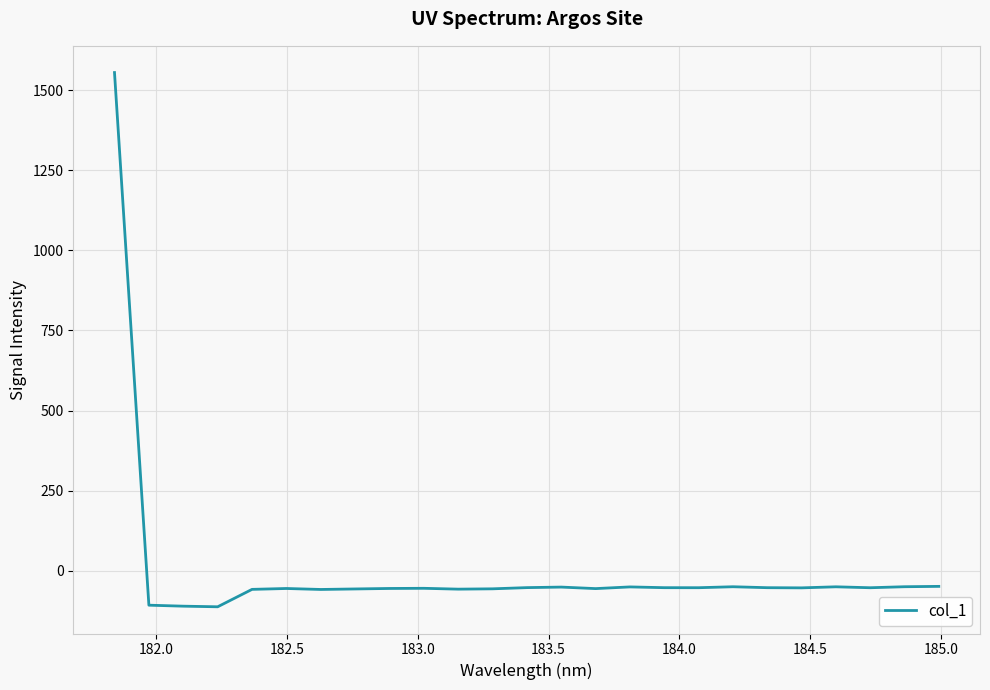

What is the difference between the maximum and minimum values?

1666.8